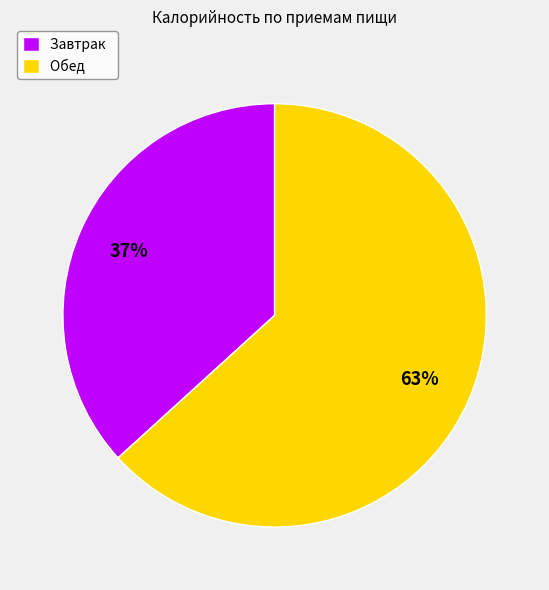

Which has a higher value, Обед or Завтрак?

Обед